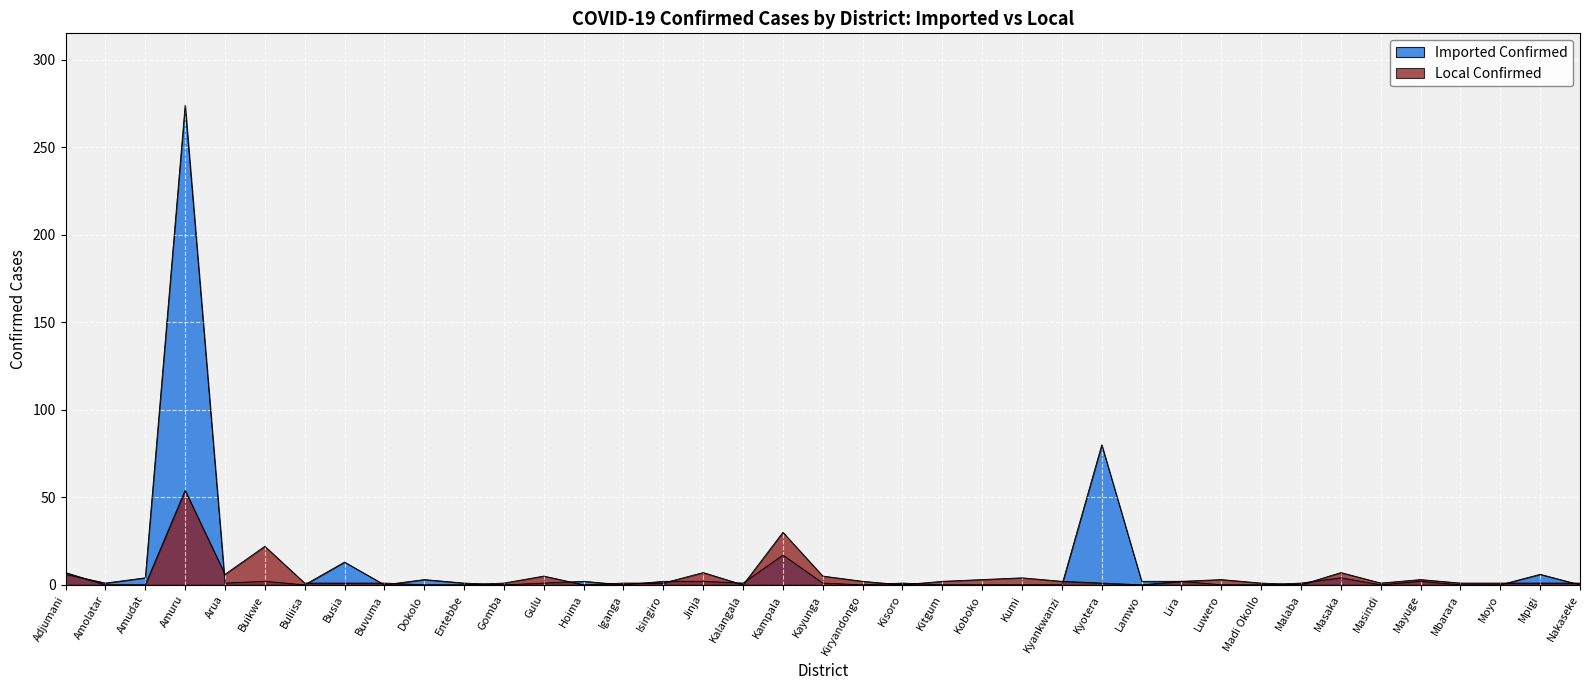

True or false: Local Confirmed has more than 1 interior local peaks.

True